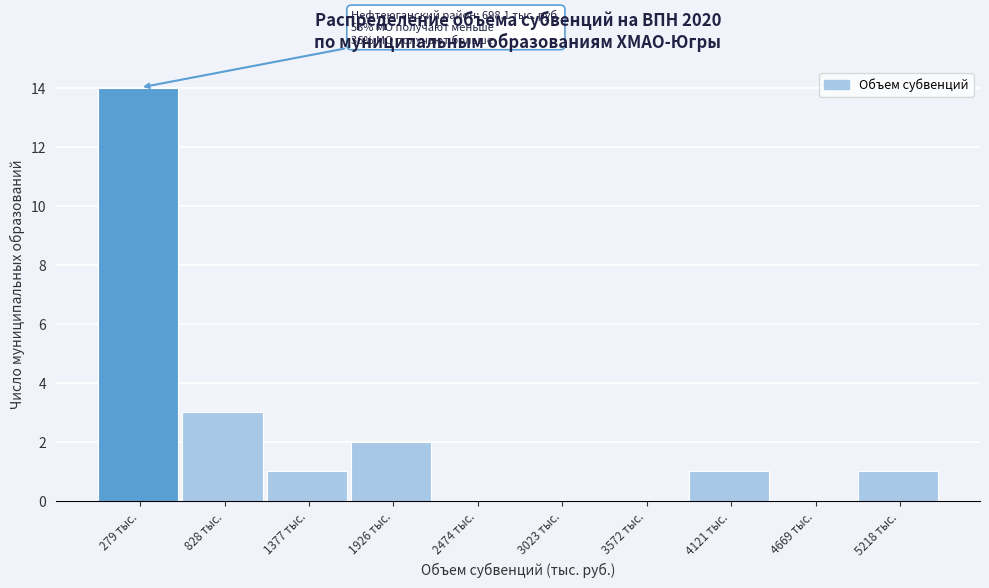

What is the sum of all values?

22